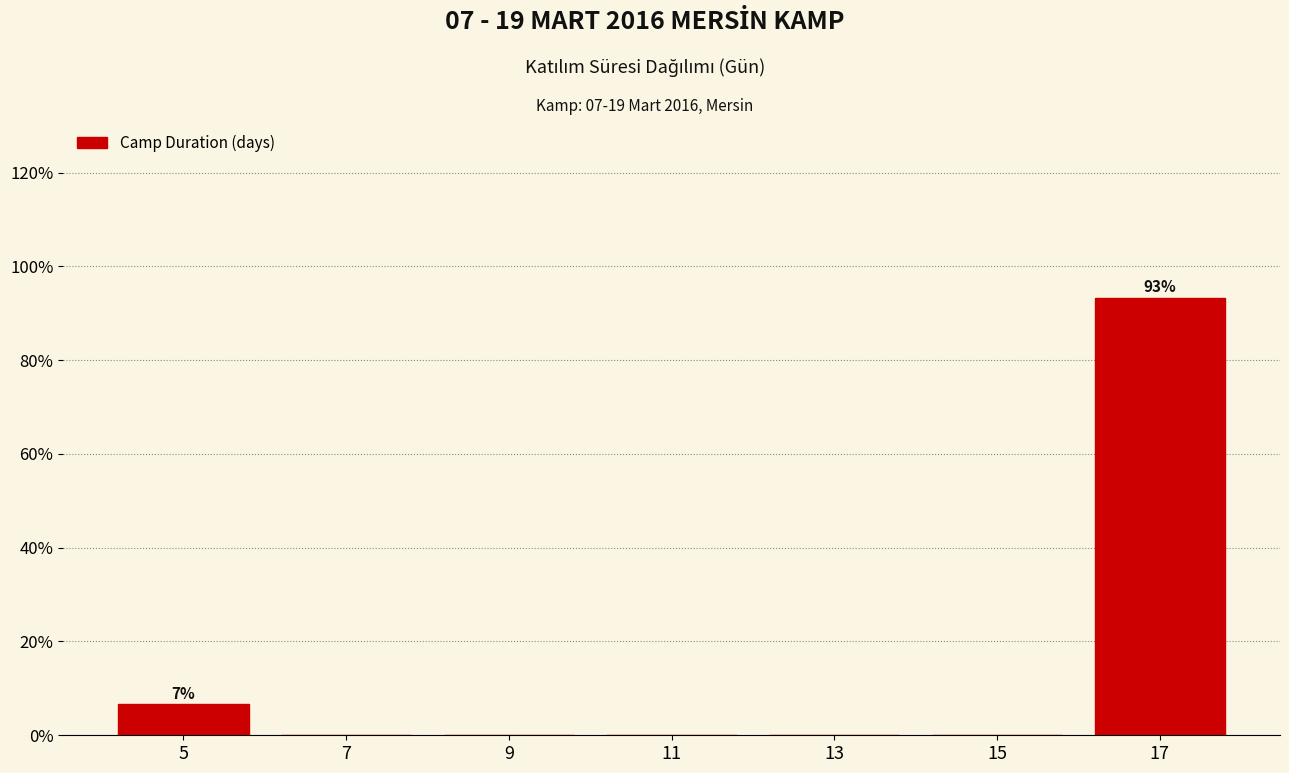

Over which range of the x-axis is the bar tallest?

16 to 18